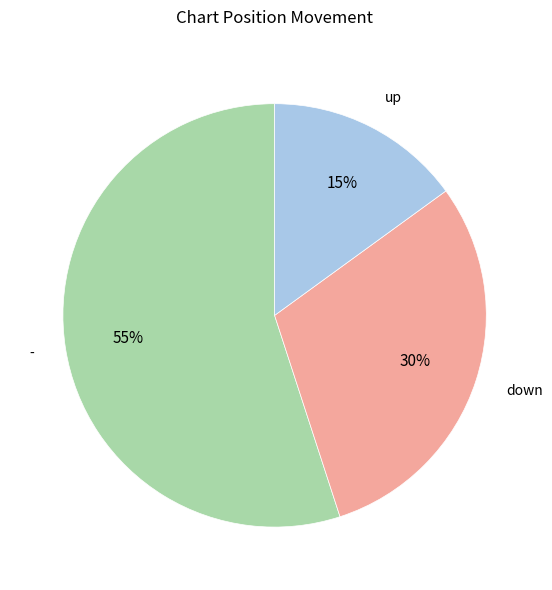

The up slice represents 15% of the pie. True or false?

True